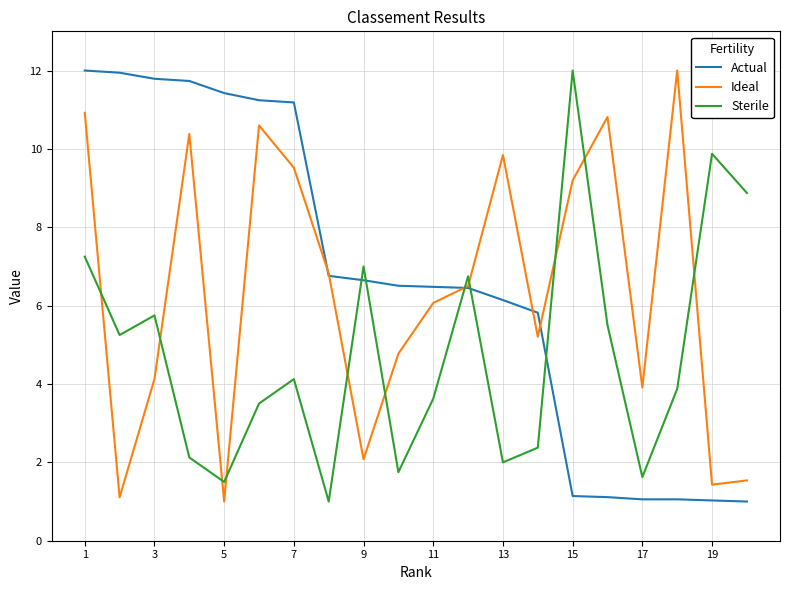

Which series has the largest total across all categories?

Actual